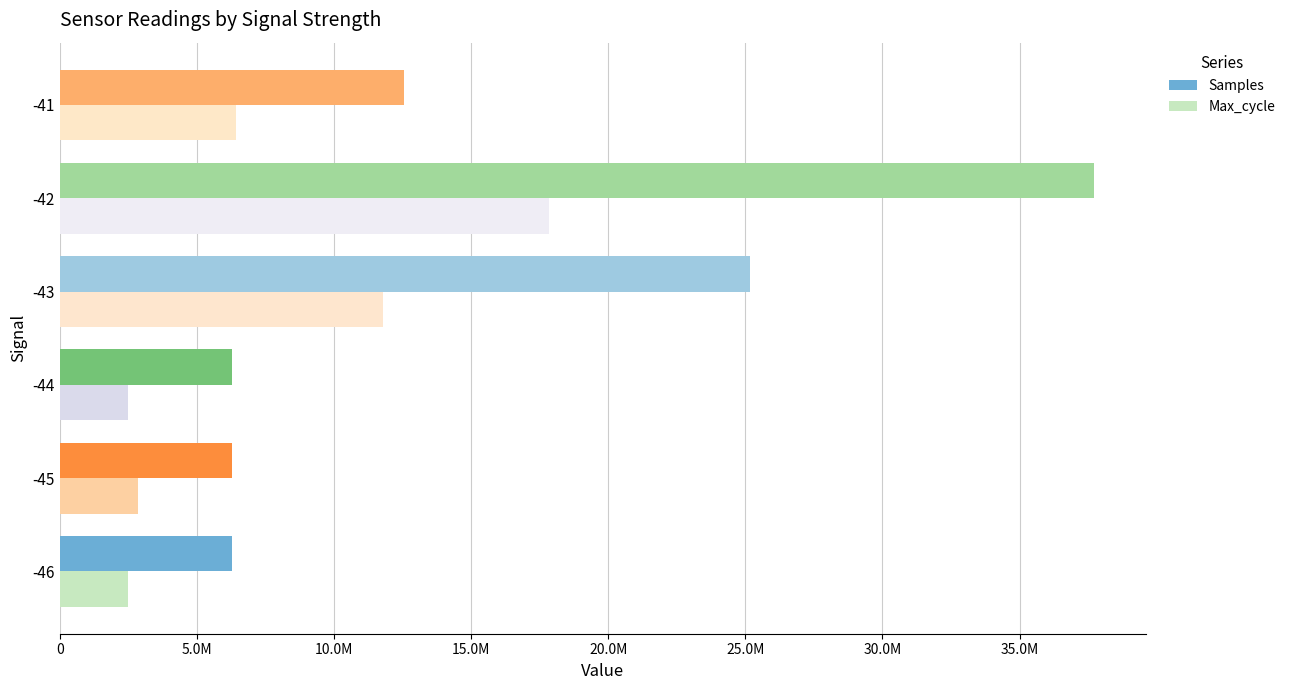

How many bars are there in total?

12